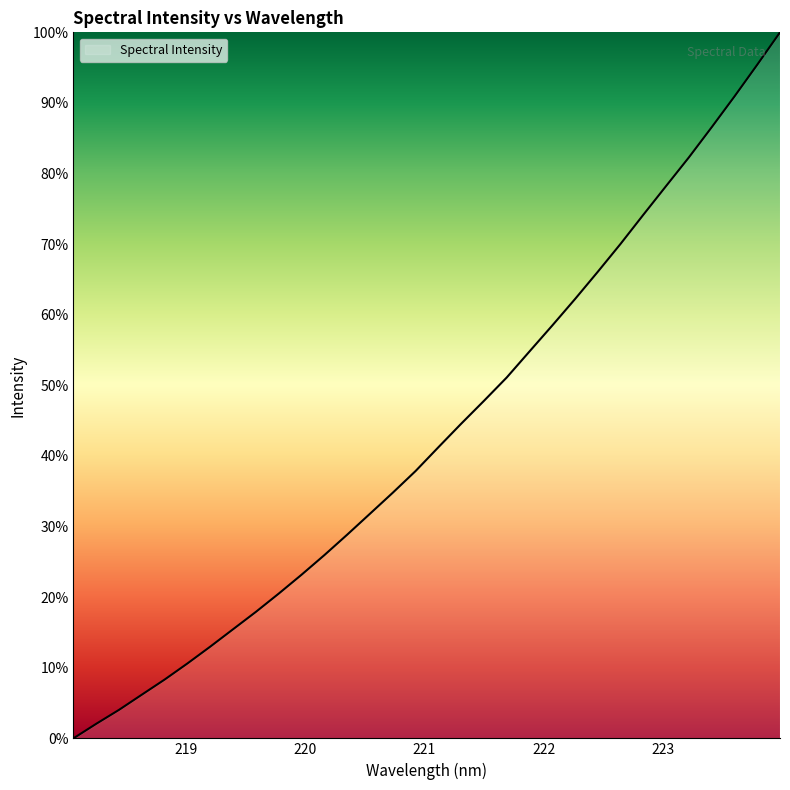

True or false: there are more than 1 points higher than both neighbors.

False